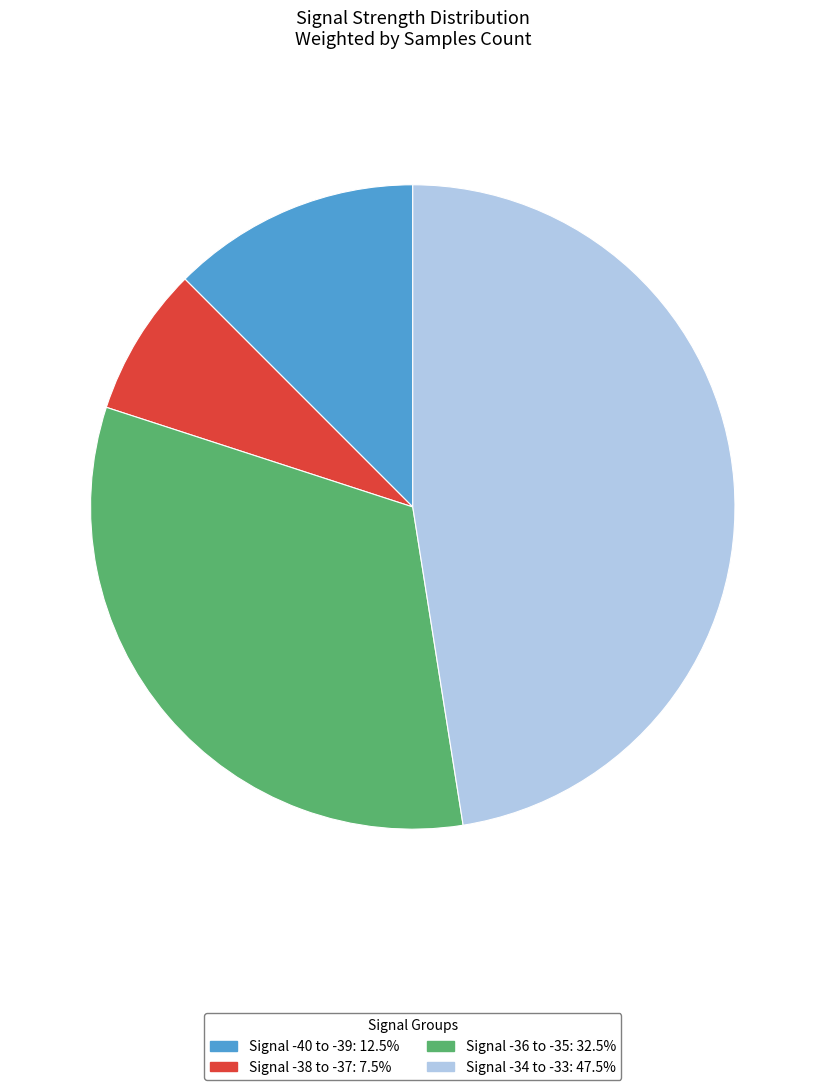

Is there any slice that represents more than half of the pie?

No